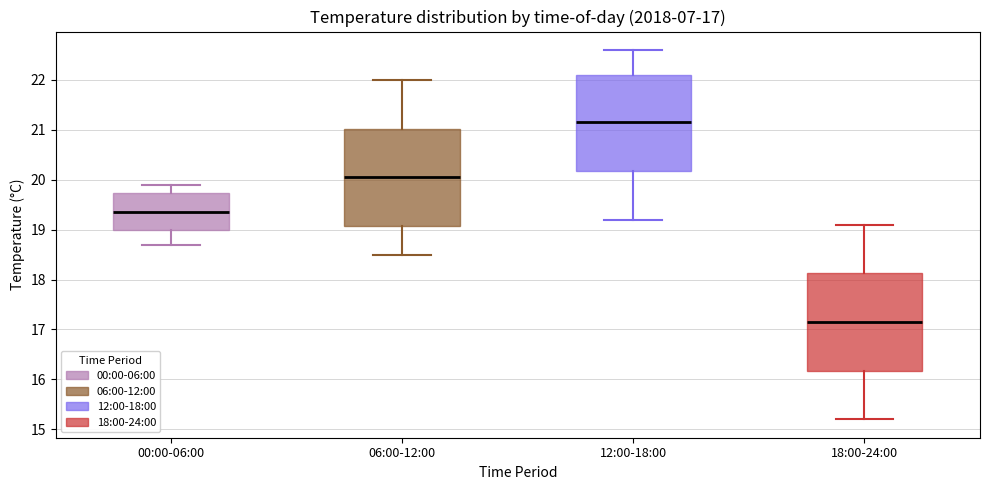

Which box has the lowest median line?

18:00-24:00